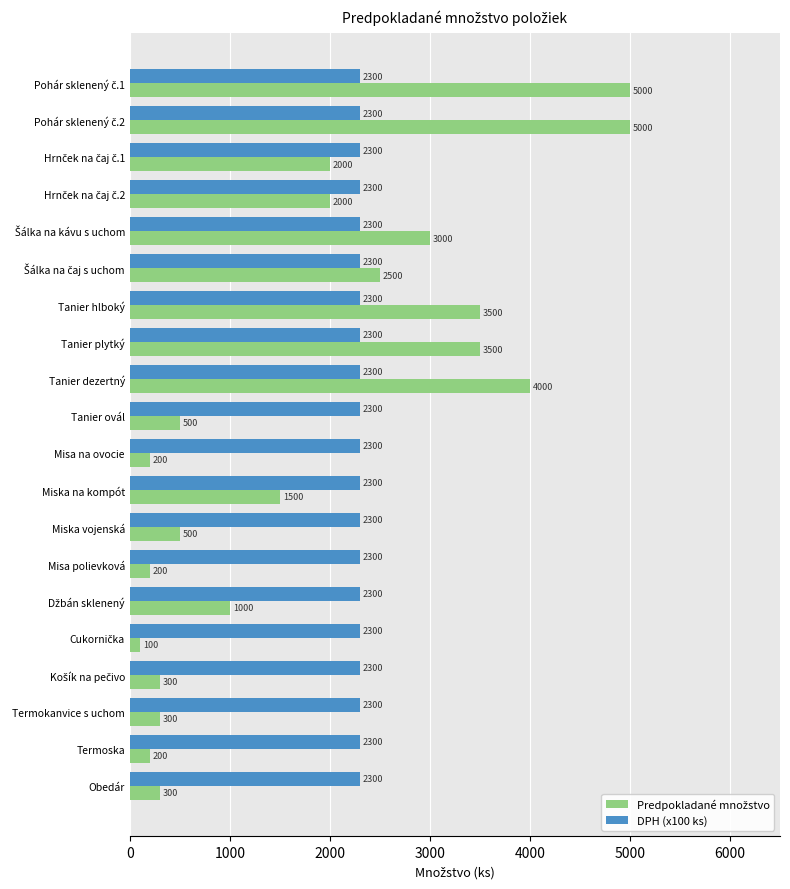

The value of DPH (x100 ks) at Tanier ovál is 2300. True or false?

True